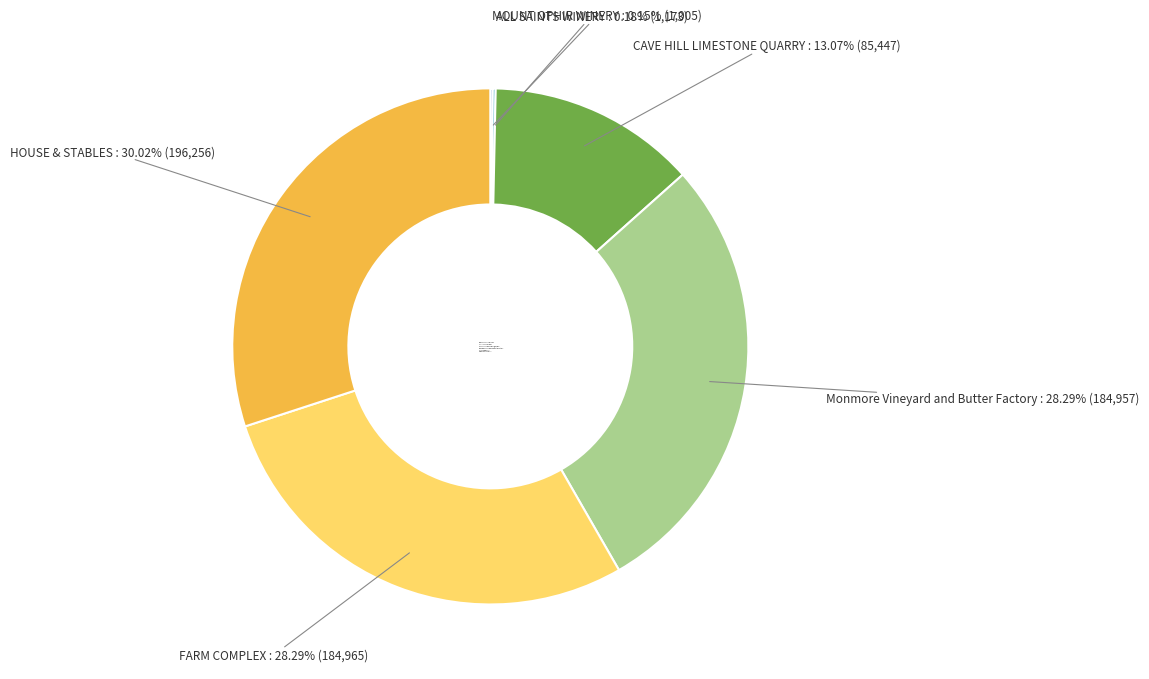

Which has a higher value, HOUSE & STABLES or FARM COMPLEX?

HOUSE & STABLES